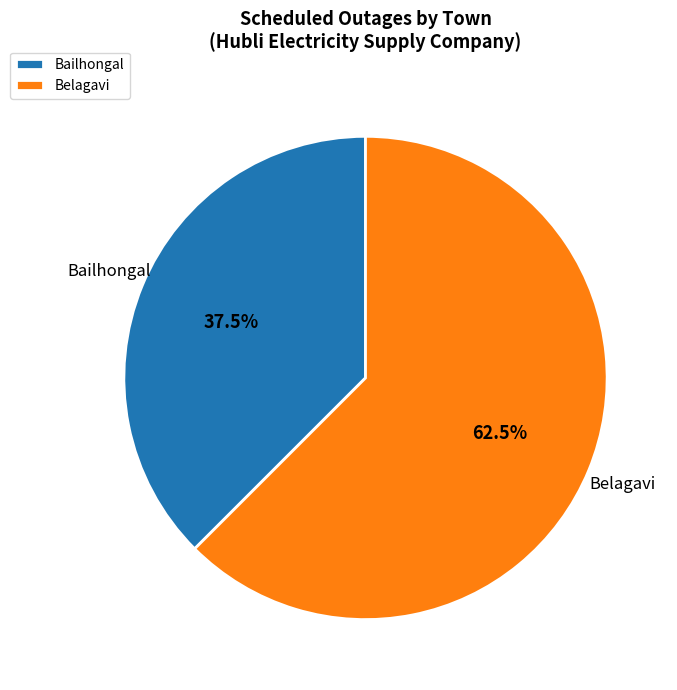

Approximately how many times larger is the value at Bailhongal compared to Belagavi?

0.6